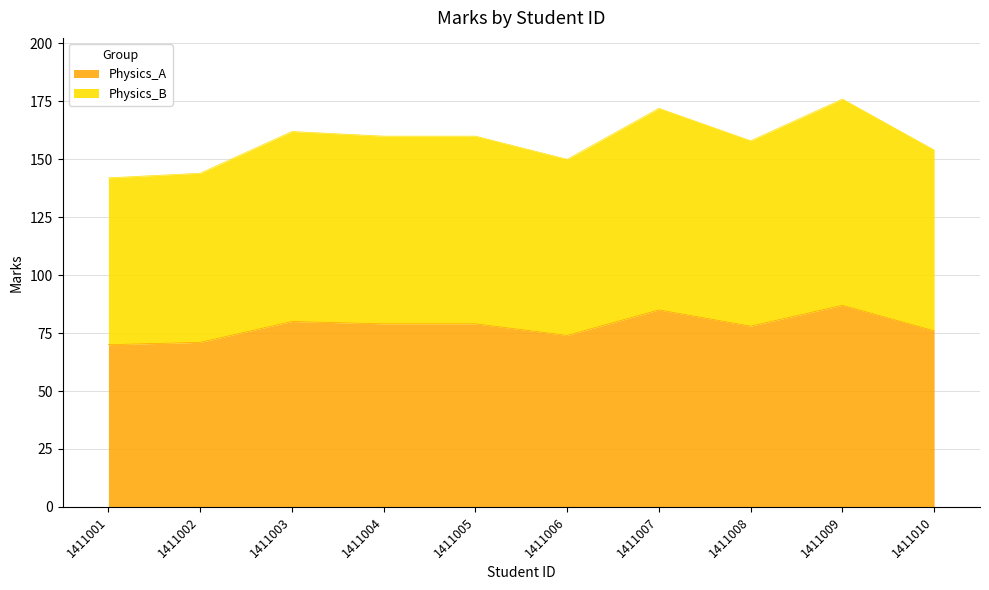

What is the approximate value of Physics_A at 1411003?

80